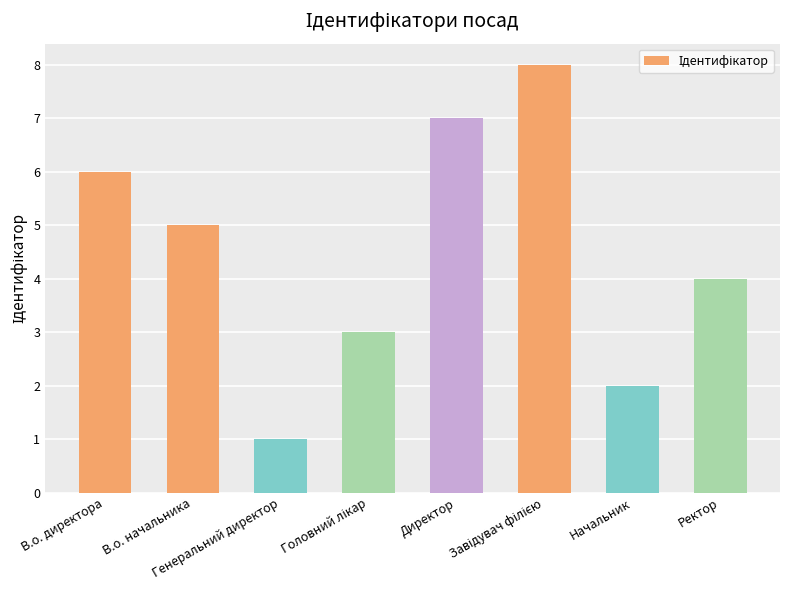

What is the greatest value displayed?

8